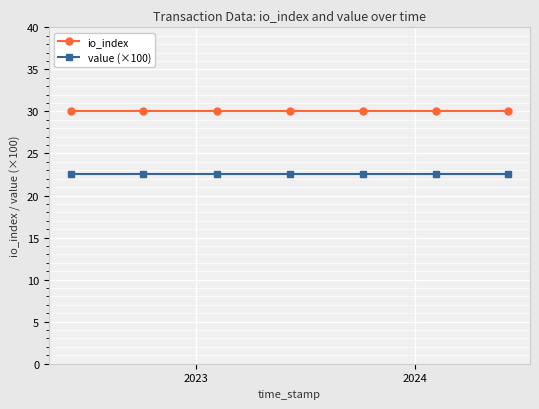

What is the average value of the io_index series?

30.0